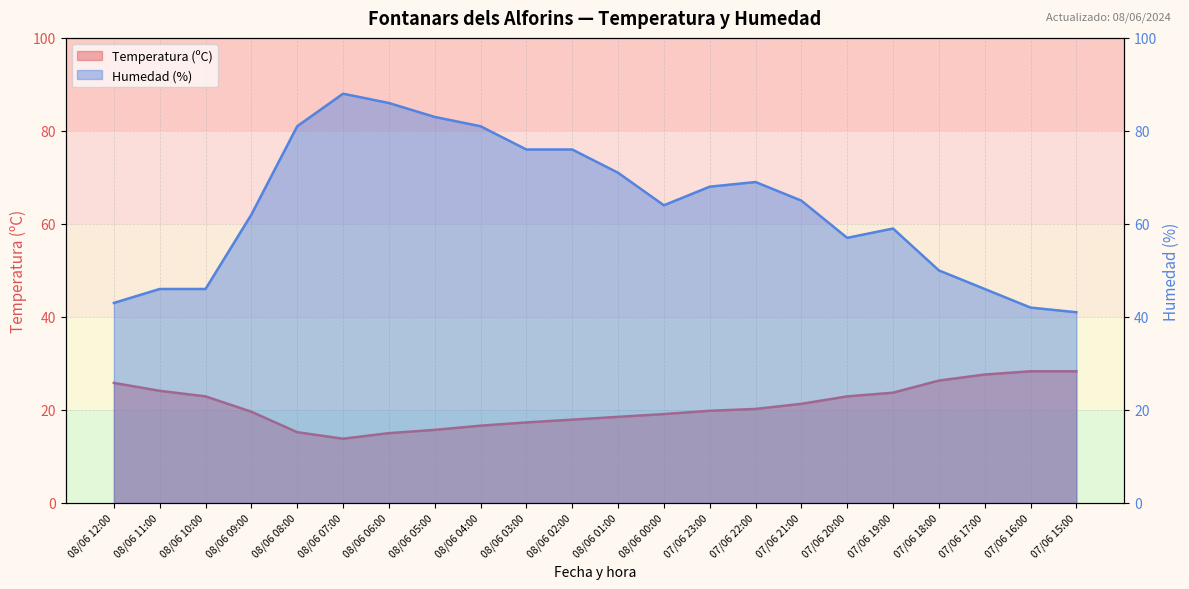

What is the sum of all Temperatura (ºC) values?

459.9